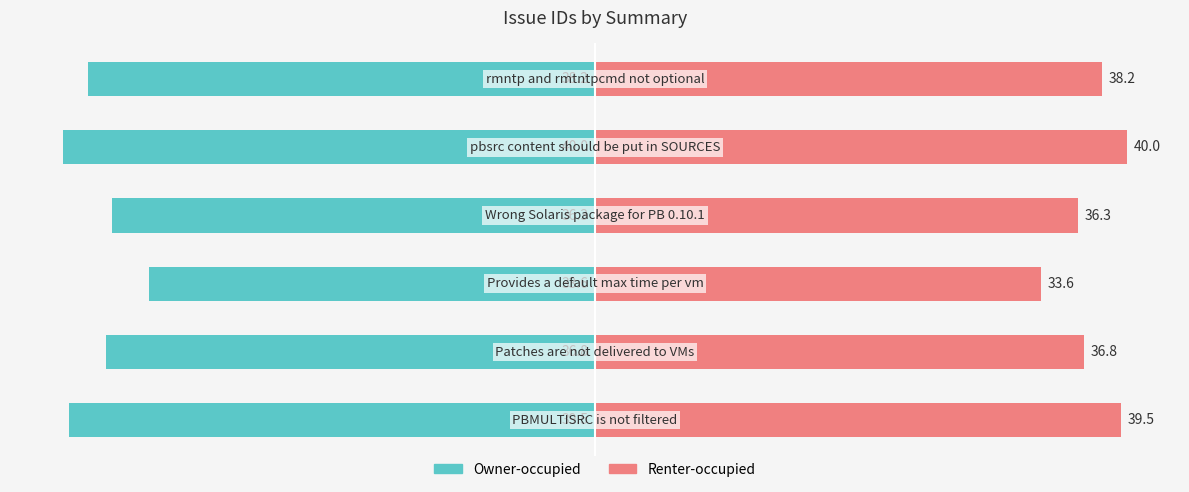

True or false: Renter-occupied has a value of 36.3 at 3.

True